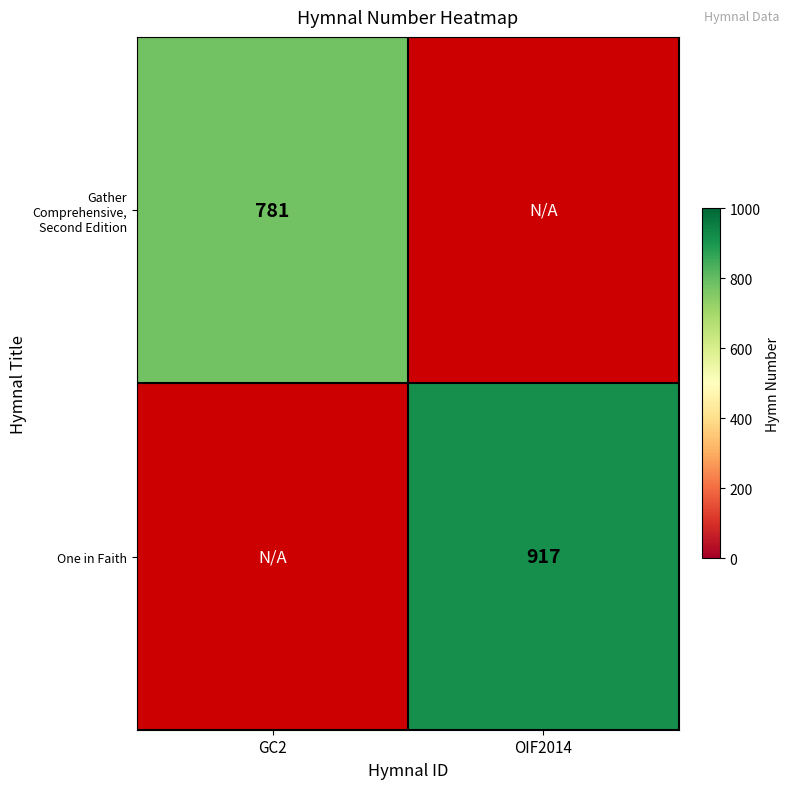

True or false: One in Faith has a value of 604 at OIF2014.

False